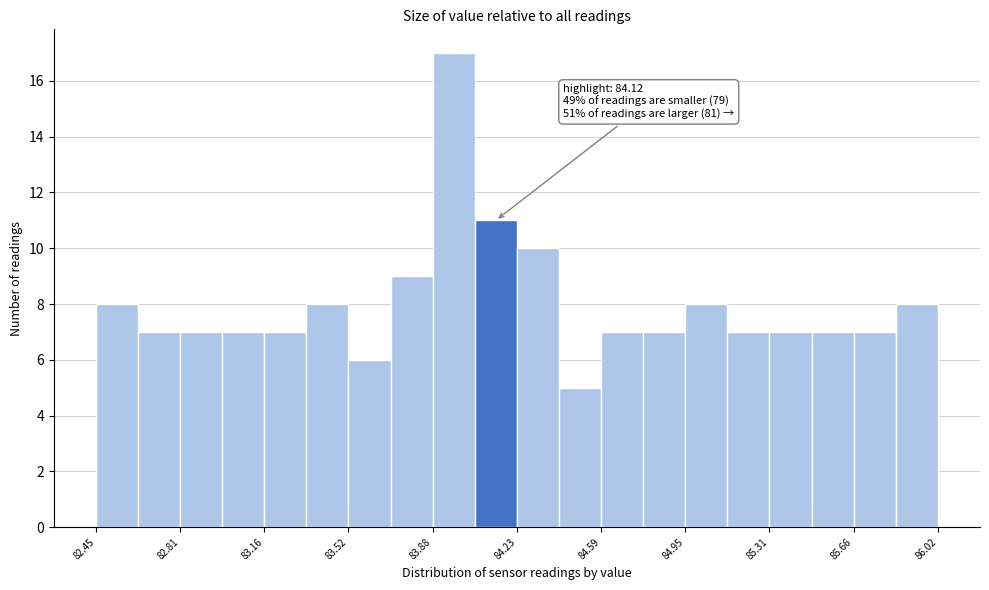

Read against the x-axis, roughly where is the centre of the tallest bar?

83.95